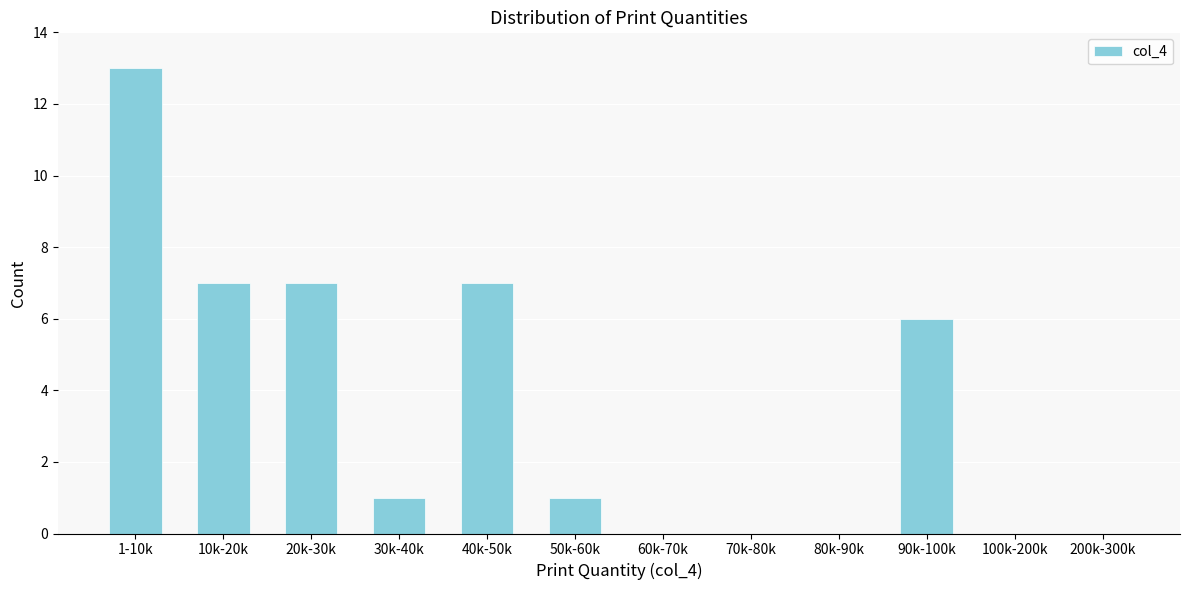

Reading left to right, extract all data points from this chart.

1-10k=13	10k-20k=7	20k-30k=7	30k-40k=1	40k-50k=7	50k-60k=1	60k-70k=0	70k-80k=0	80k-90k=0	90k-100k=6	100k-200k=0	200k-300k=0